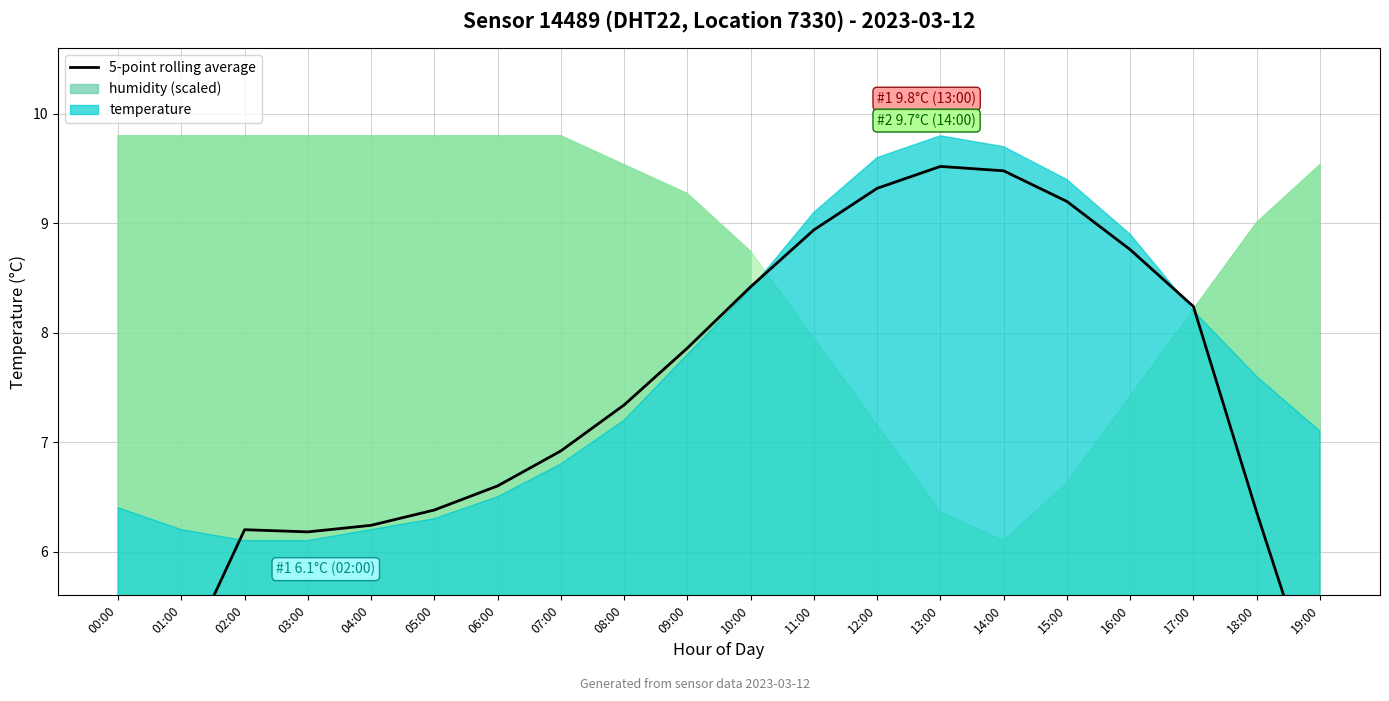

Count the number of values greater than 7.

10